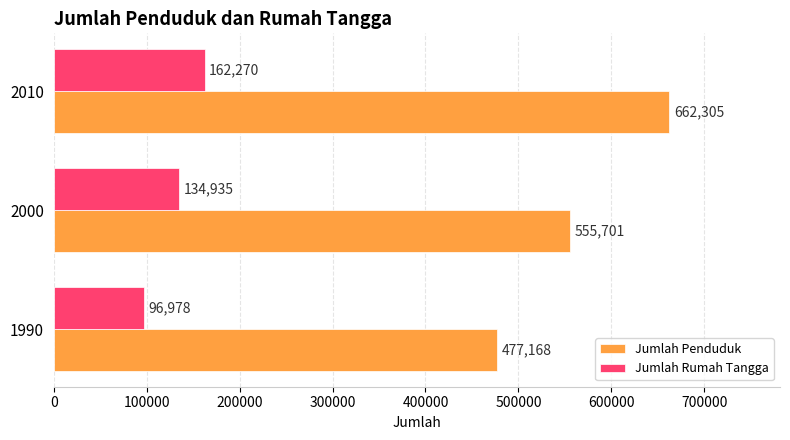

Is the value of Jumlah Penduduk at 2010 greater than the value of Jumlah Rumah Tangga at 2000?

Yes